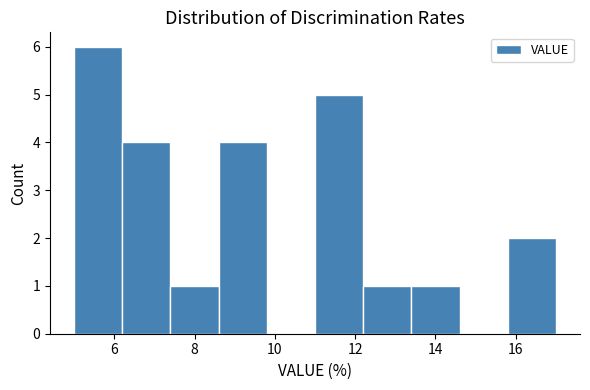

Reading left to right, list every bar in this chart as the range it spans on the x-axis followed by its height. The values are not printed on the chart, so give them approximately, as read against the axis.

5.0 to 6.2: 6
6.2 to 7.4: 4
7.4 to 8.6: 1
8.6 to 9.8: 4
9.8 to 11.0: 0
11.0 to 12.2: 5
12.2 to 13.4: 1
13.4 to 14.6: 1
14.6 to 15.8: 0
15.8 to 17.0: 2